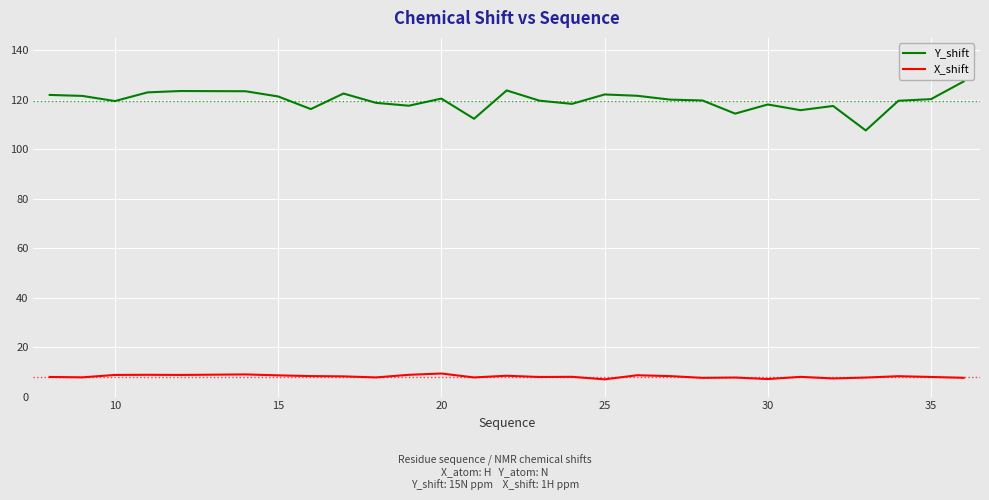

Which series has the largest total across all categories?

Y_shift